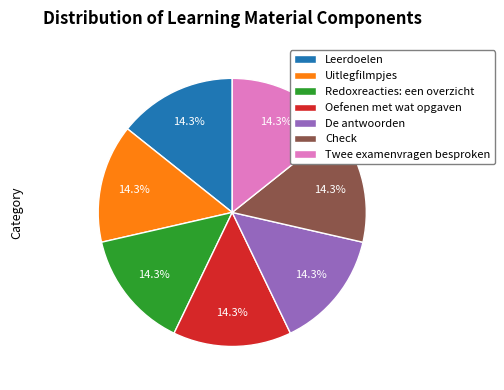

Approximately how many times larger is the value at Oefenen met wat opgaven compared to Twee examenvragen besproken?

1.0